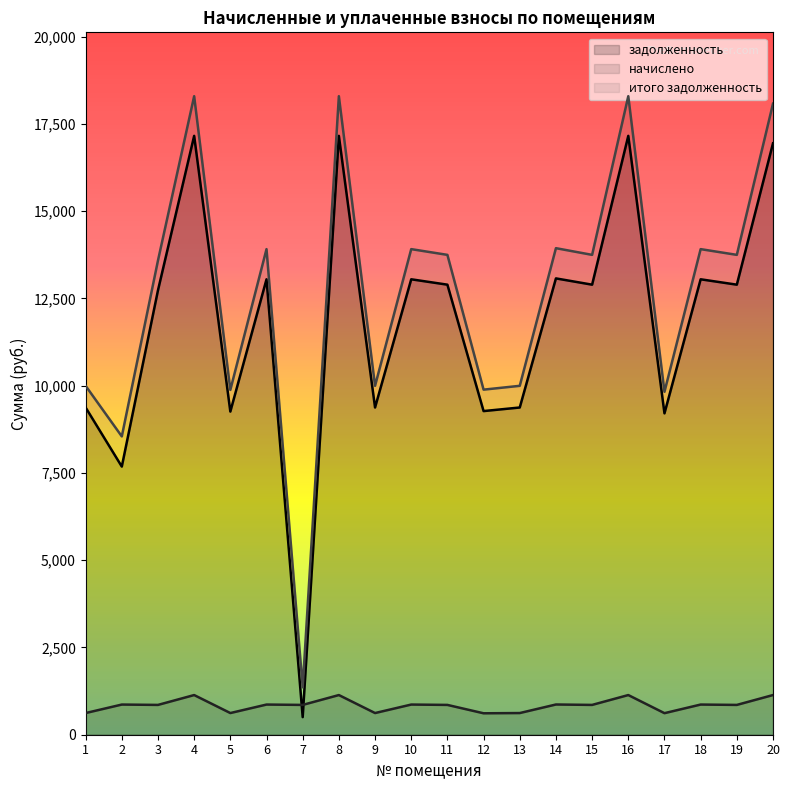

At how many categories does at least one series exceed 1172?

20